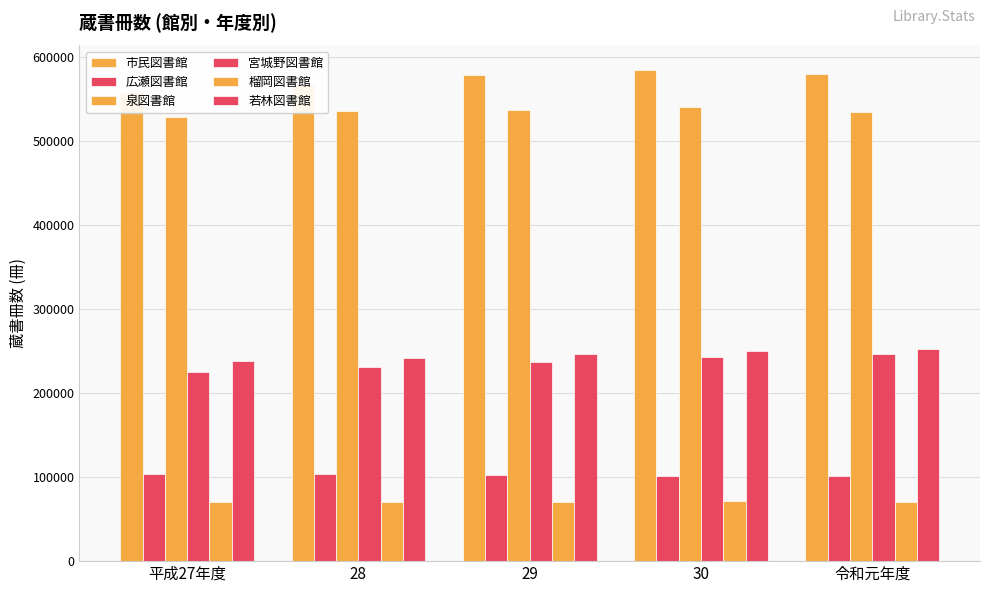

How many series are shown in this chart?

6